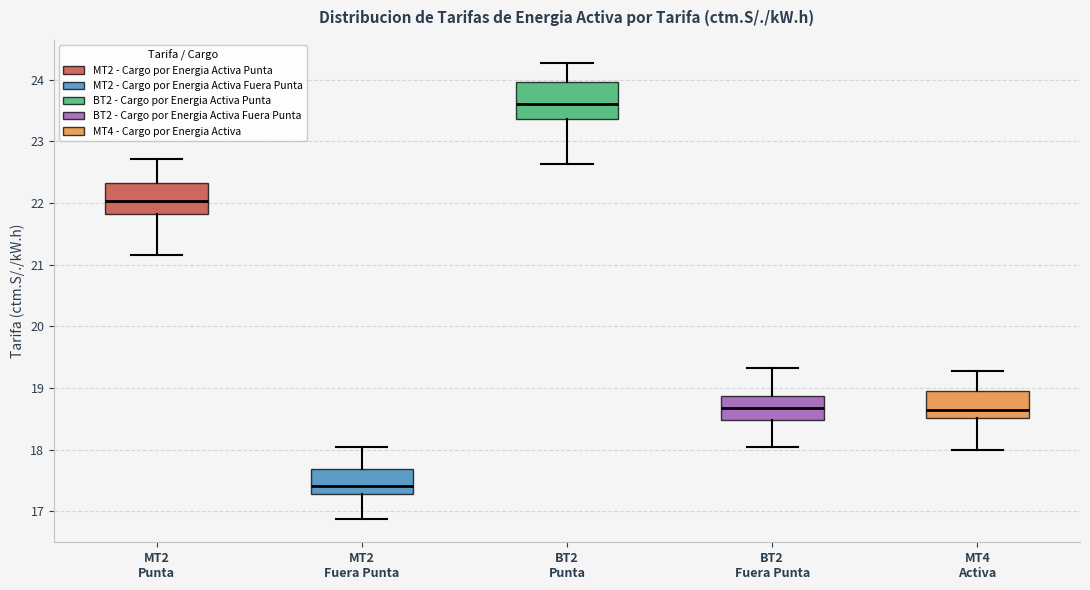

Where is the upper edge of the box for BT2 Fuera Punta on the y-axis? The values are not printed on the chart, so give them approximately, as read against the axis.

18.9